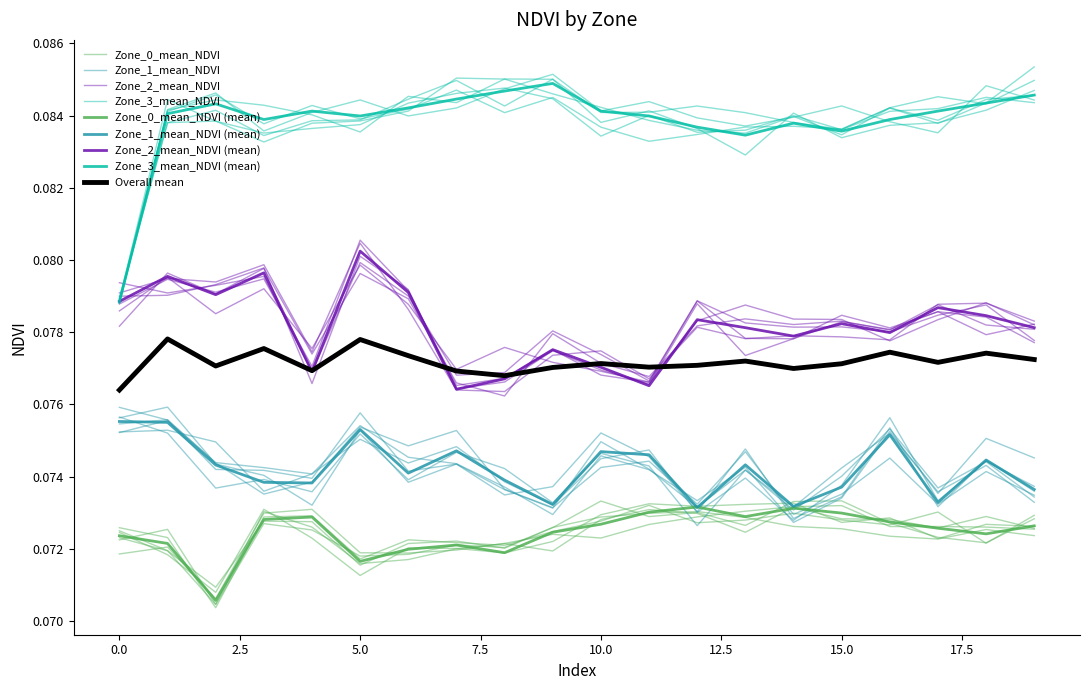

Does the chart have visible grid lines?

No